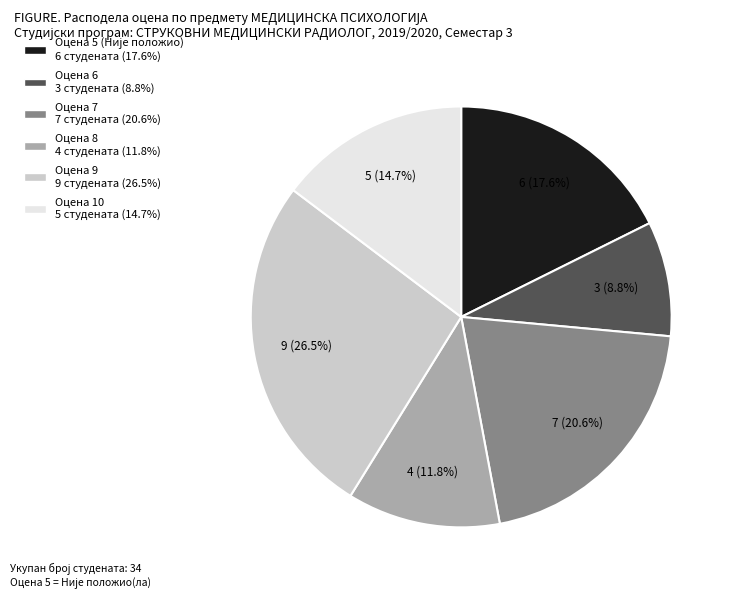

Does any single category account for the majority?

No